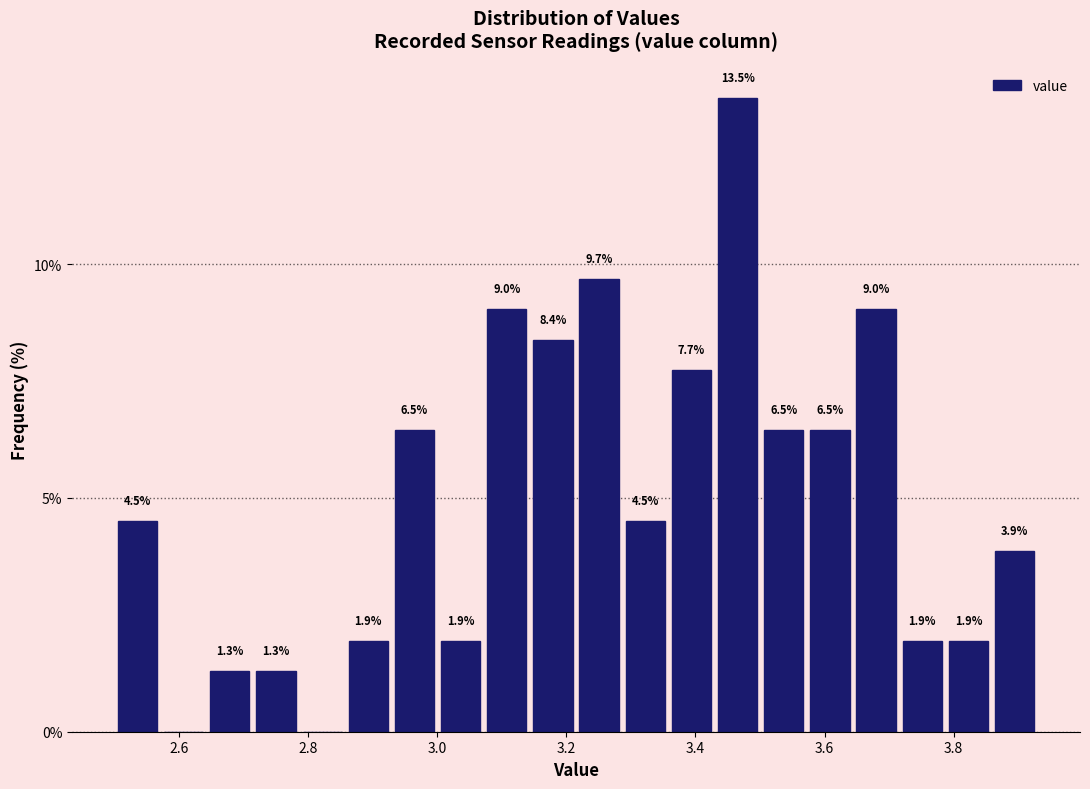

Around what value on the x-axis is the tallest bar? Give the approximate position of its centre, as read against the axis.

3.46